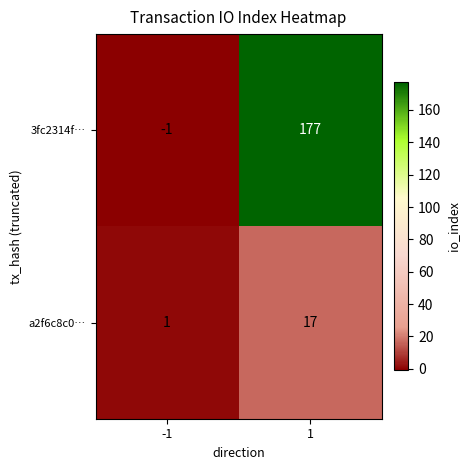

At which category does the chart reach its peak across all series?

1